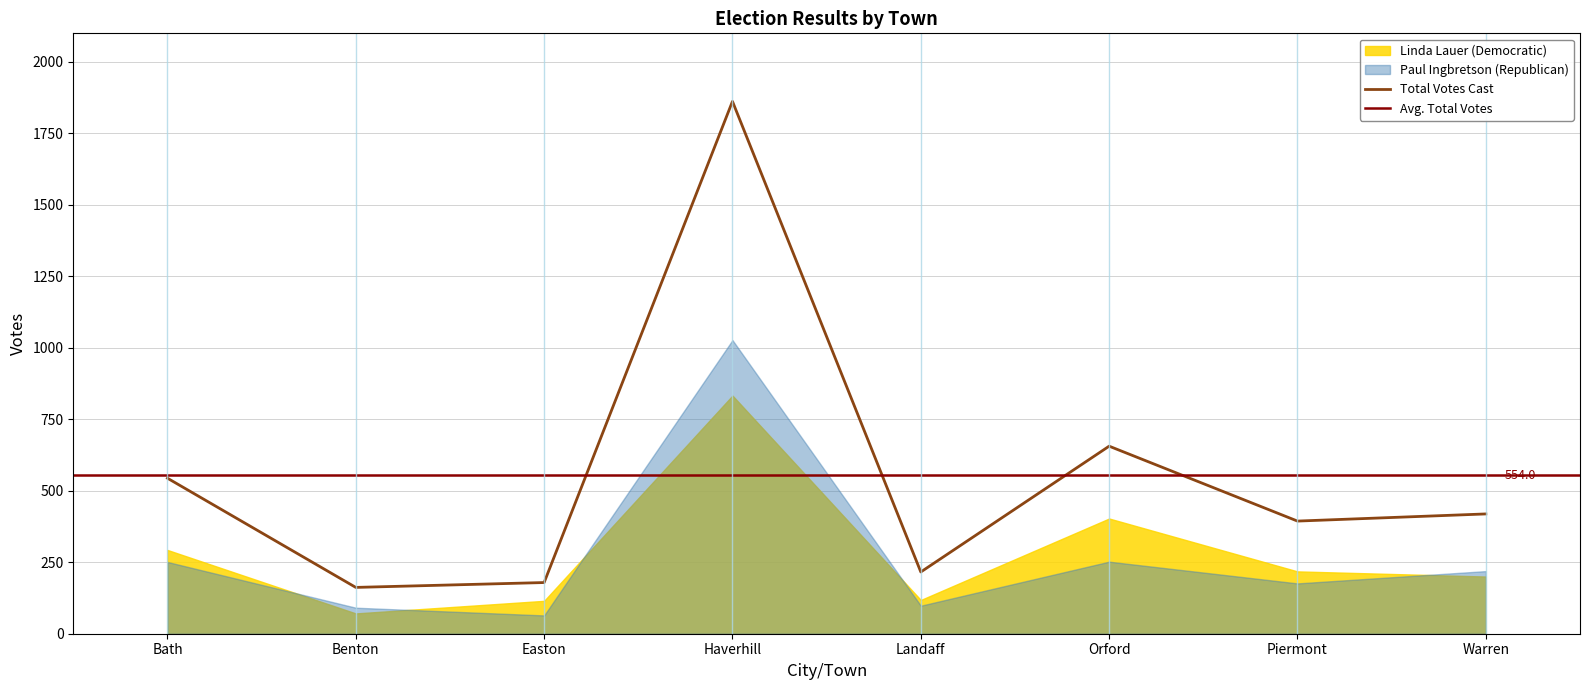

What is the difference between the second highest and second lowest values in the Paul Ingbretson (Republican) series?

161